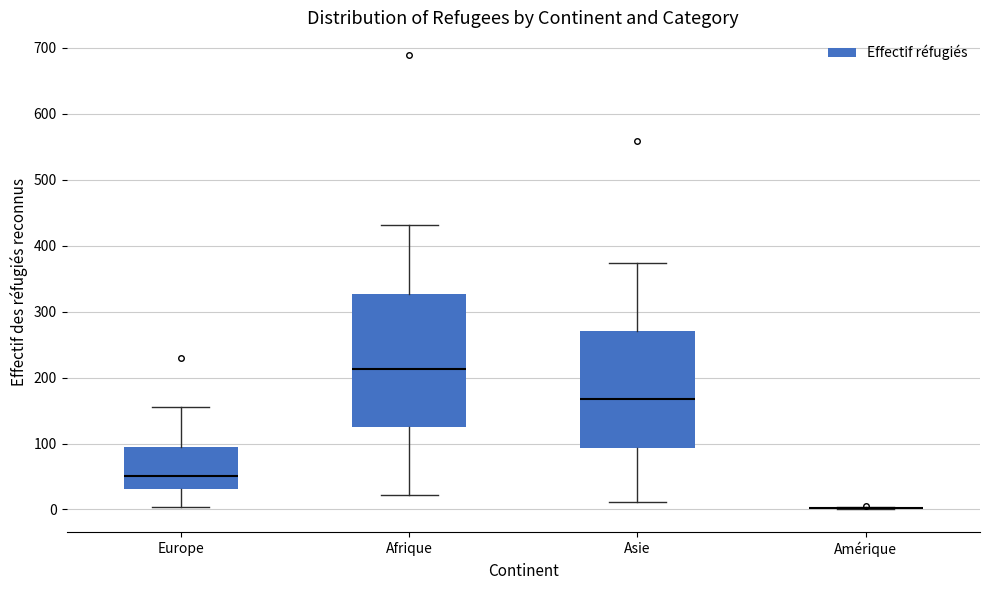

Reading left to right, read every box against the y-axis: the position of its median line, the range the box covers, and the ends of its whiskers. The values are not printed on the chart, so give them approximately, as read against the axis.

Europe: median 50, box 30 to 90, whiskers 0 to 160
Afrique: median 210, box 130 to 330, whiskers 20 to 430
Asie: median 170, box 90 to 270, whiskers 10 to 370
Amérique: box collapsed to a line at 0, whiskers 0 to 0